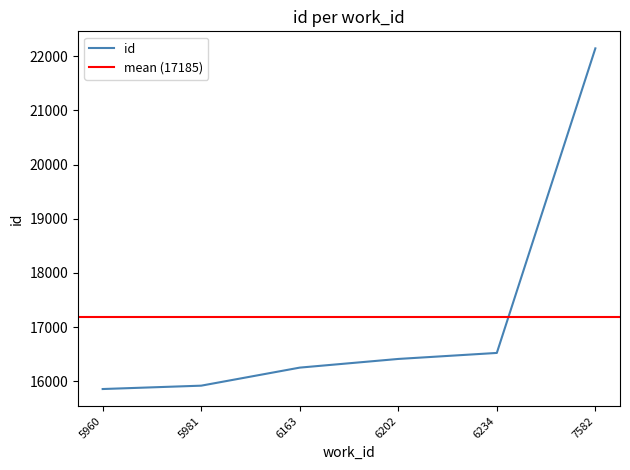

Is this an area chart (filled region under the line)?

No